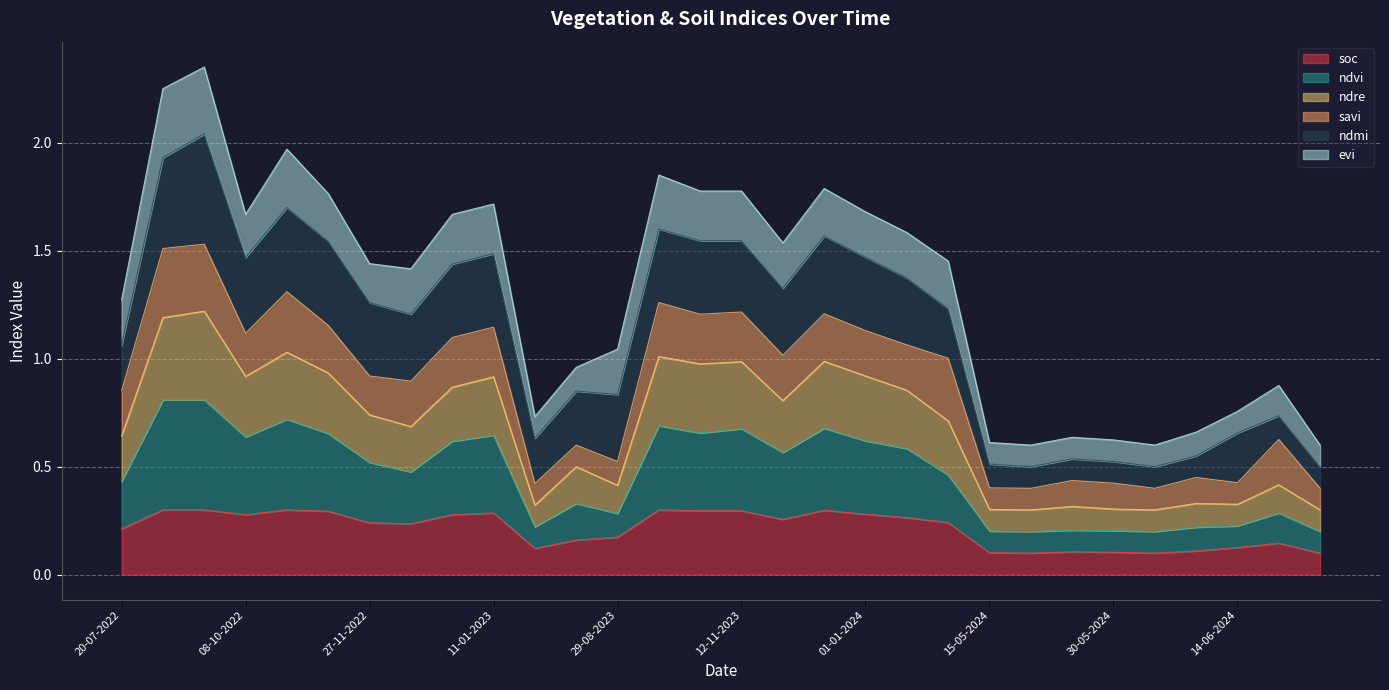

Which has a higher value, 24-06-2024 or 14-06-2024?

14-06-2024